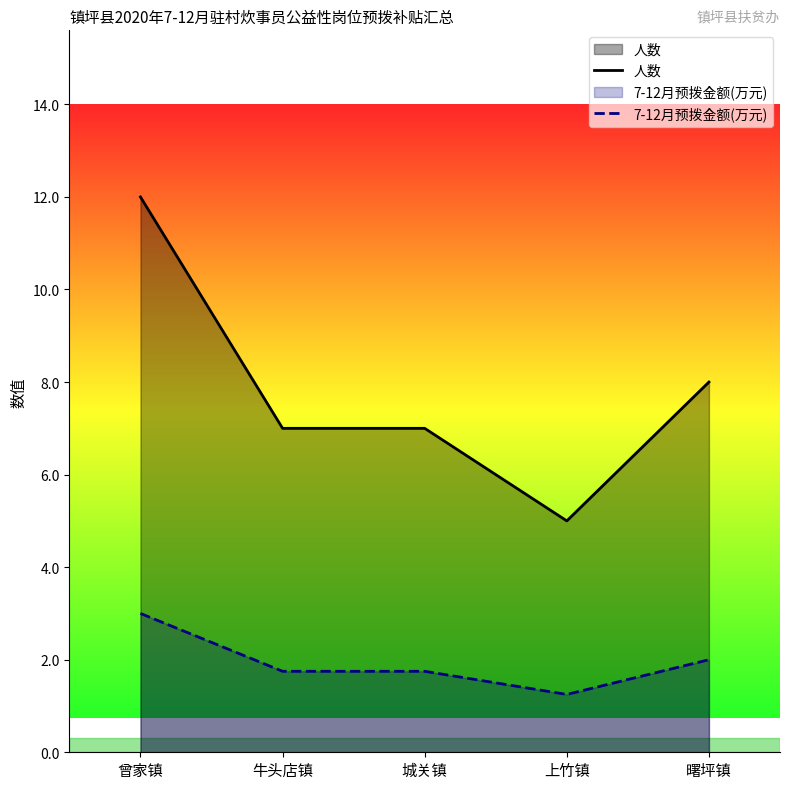

Rank the categories by 7-12月预拨金额(万元) value from highest to lowest.

曾家镇, 曙坪镇, 牛头店镇, 城关镇, 上竹镇